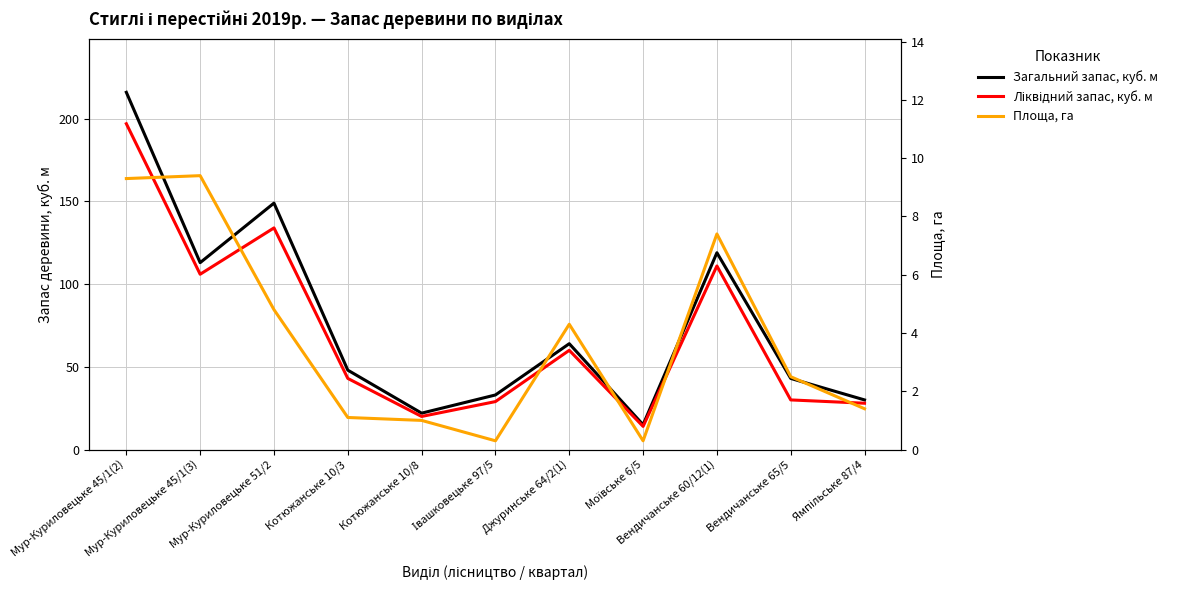

Does the chart display data point markers on the line(s)?

No